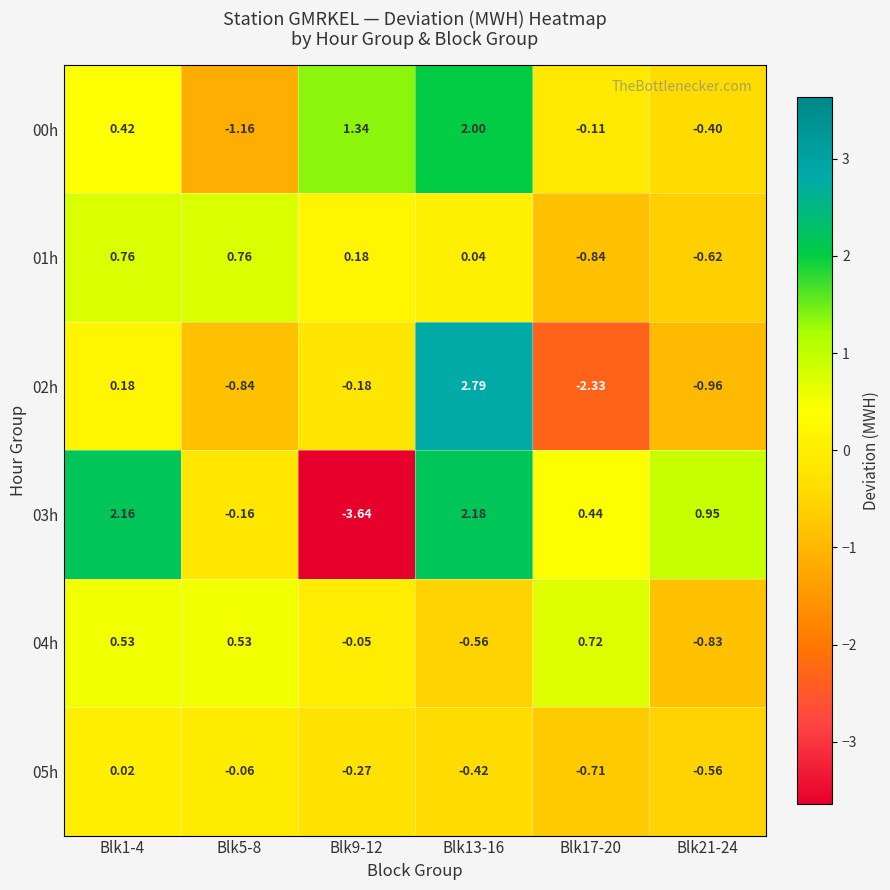

Which series changed the most between Blk1-4 and Blk21-24?

01h